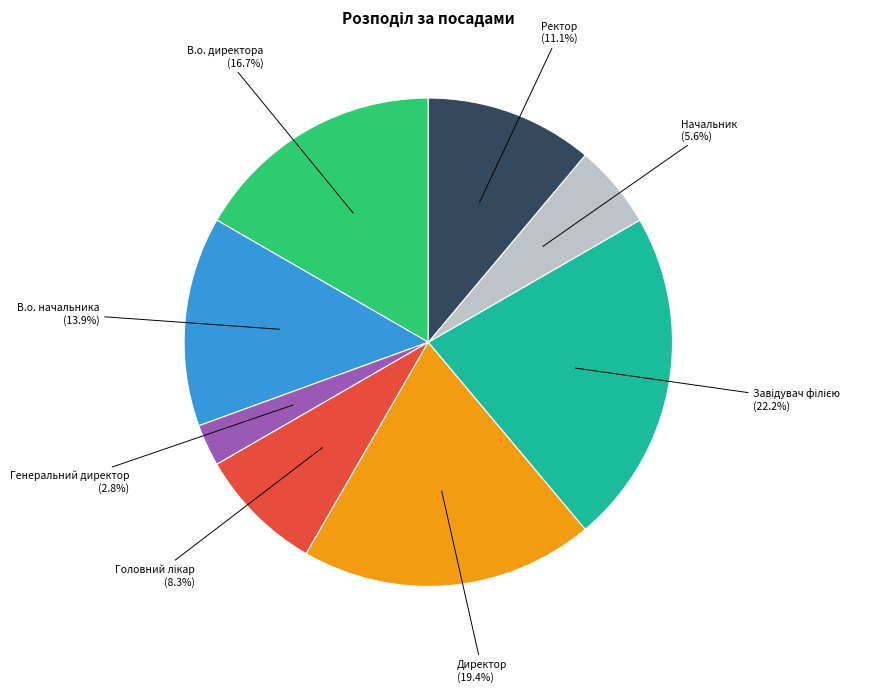

Is there a majority slice in this chart?

No